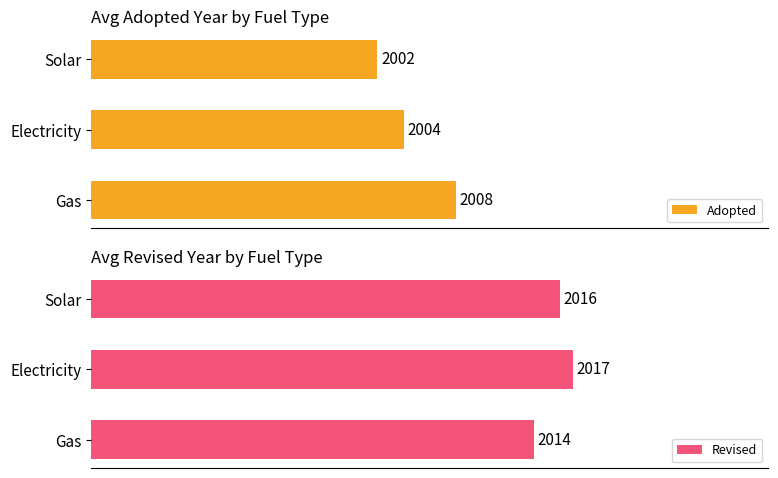

Which category has the lowest value in the Adopted series?

Solar